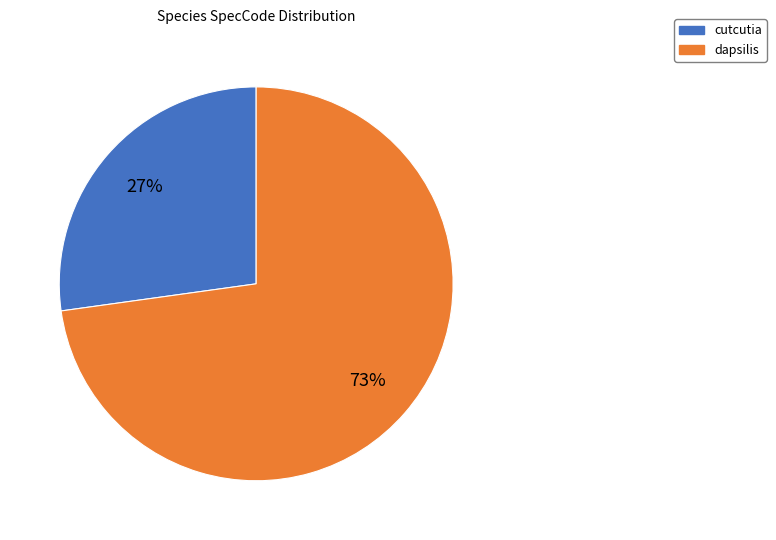

How many slices are in this pie chart?

2